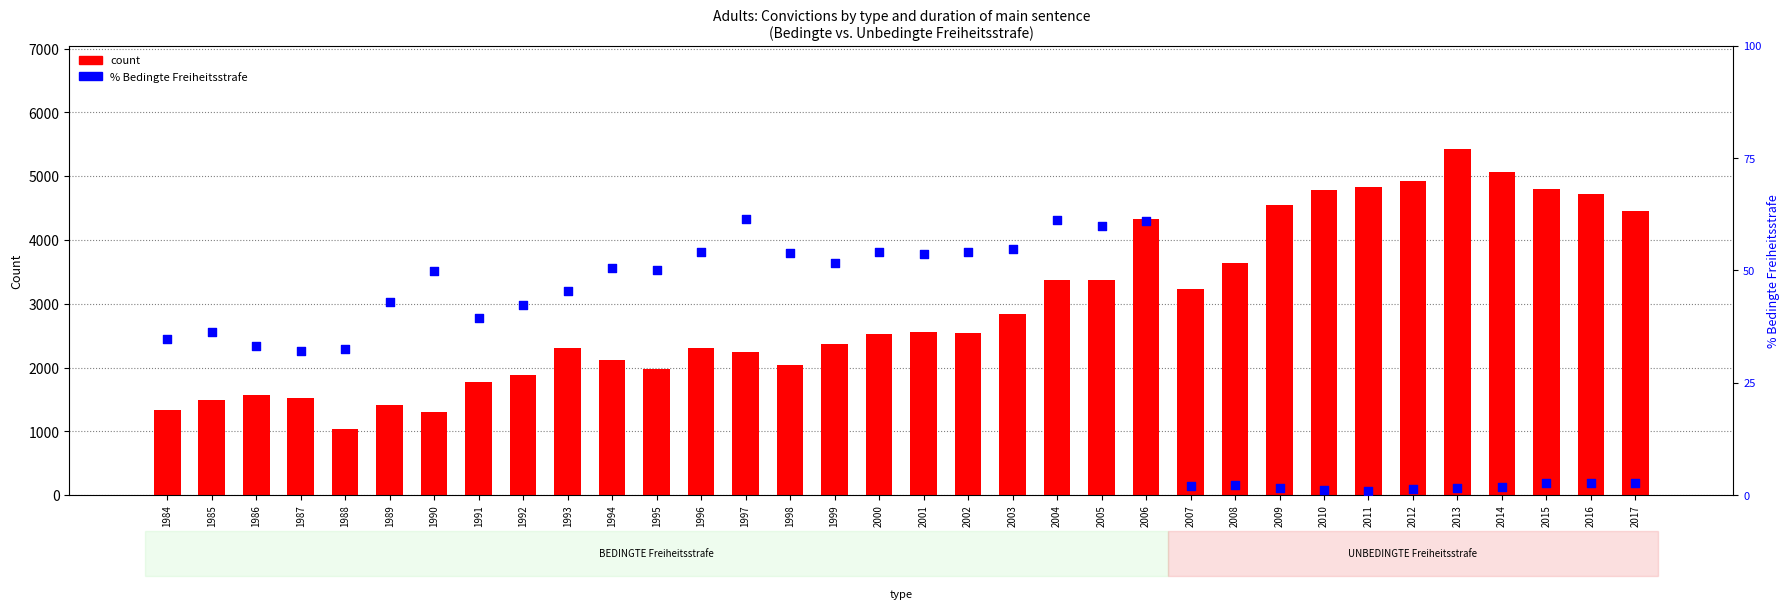

Which series contains the highest Y value?

count